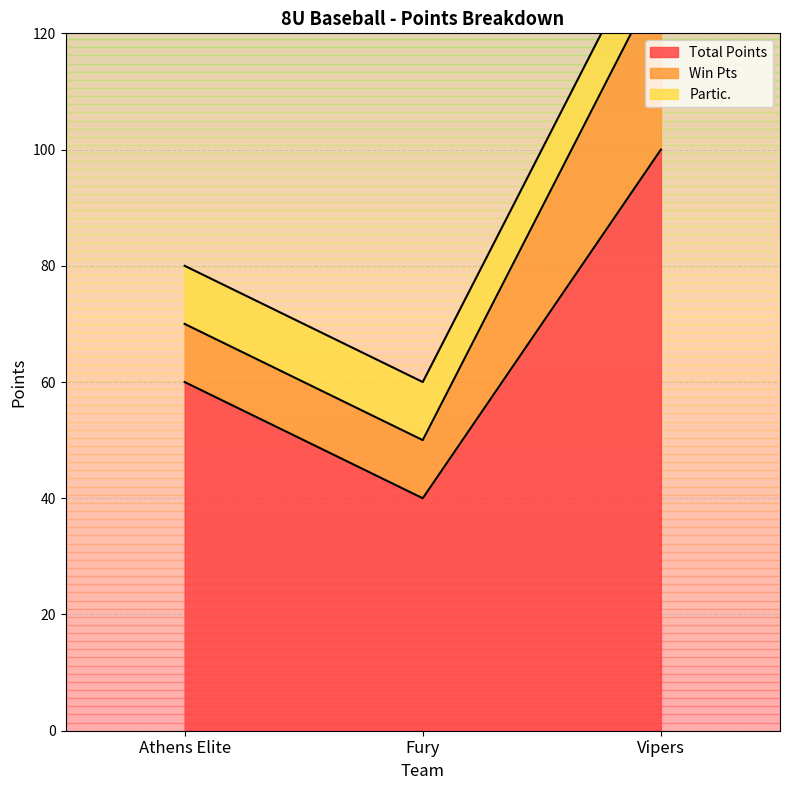

Reading left to right, extract all data points from this chart.

Total Points: Athens Elite=60	Fury=40	Vipers=100
Win Pts: Athens Elite=10	Fury=10	Vipers=30
Partic.: Athens Elite=10	Fury=10	Vipers=10